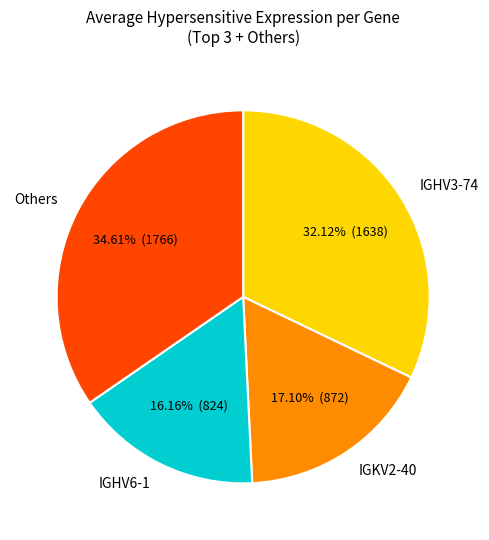

Count the number of slices in the pie.

4